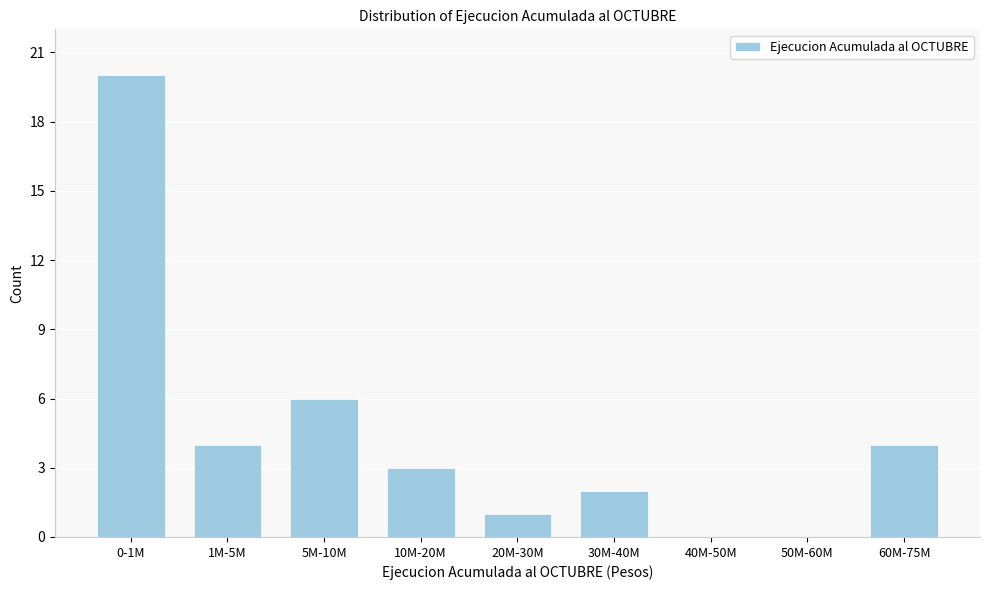

Reading right to left, extract all data points from this chart.

60M-75M=4	50M-60M=0	40M-50M=0	30M-40M=2	20M-30M=1	10M-20M=3	5M-10M=6	1M-5M=4	0-1M=20